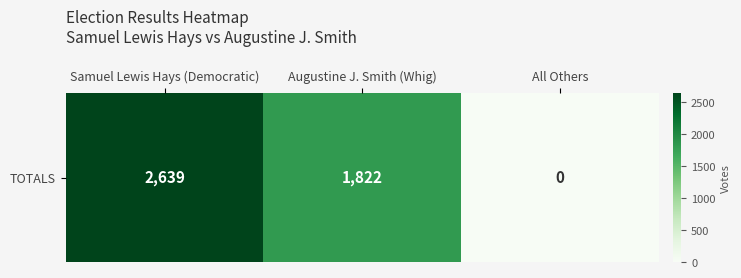

Reading right to left, list all the values displayed in this chart.

All Others=0	Augustine J. Smith (Whig)=1822	Samuel Lewis Hays (Democratic)=2639